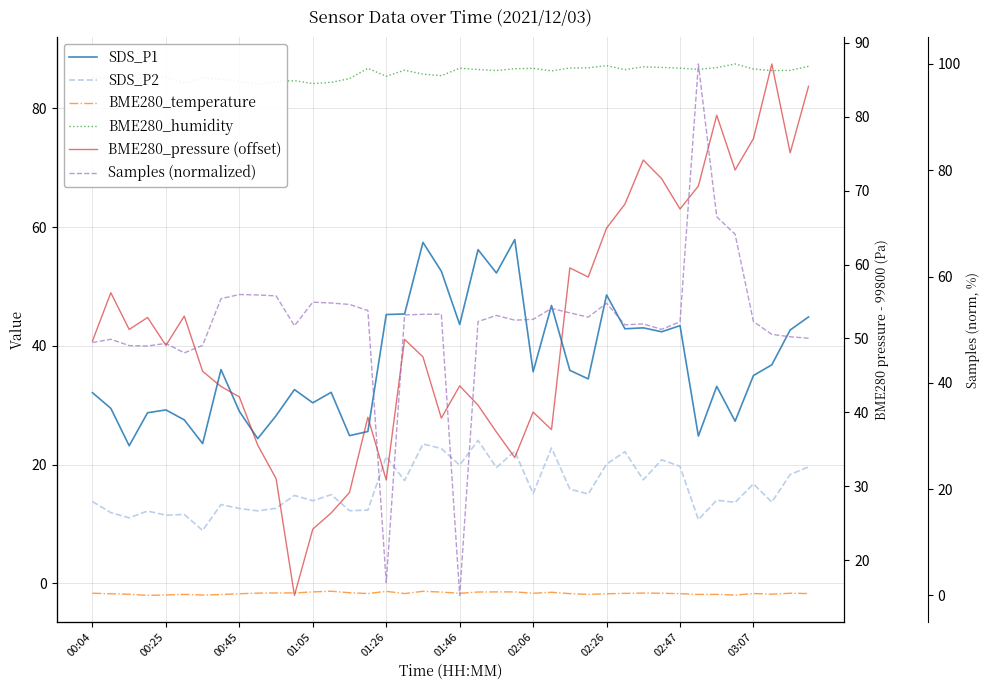

True or false: BME280_humidity and BME280_temperature cross at least once.

False